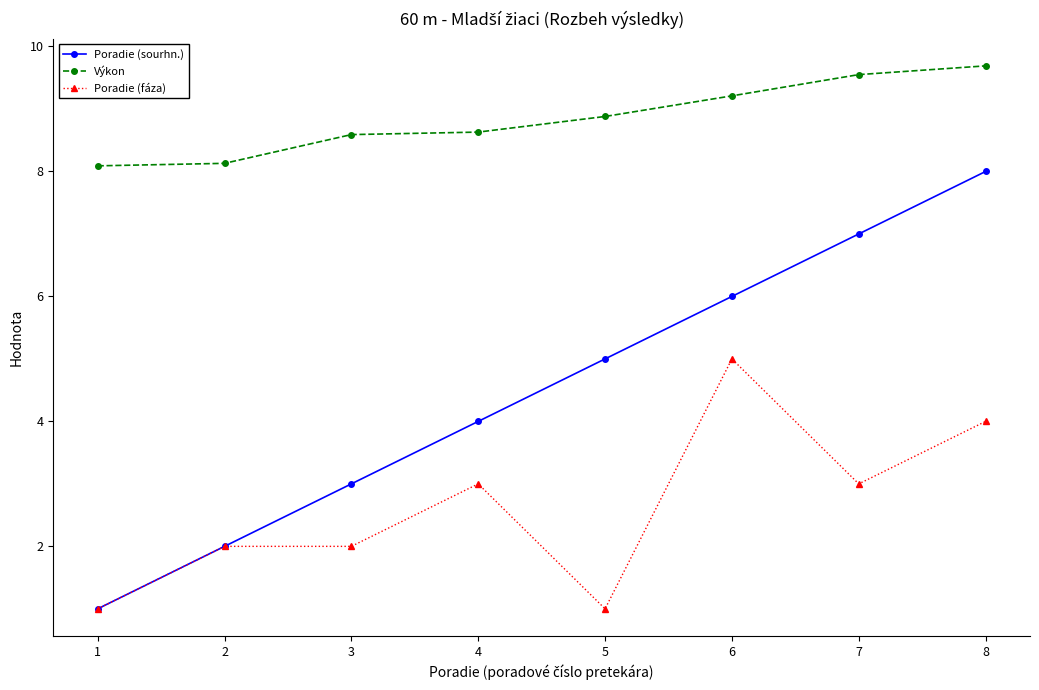

True or false: Poradie (sourhn.) has a value of 8.0 at 8.

True